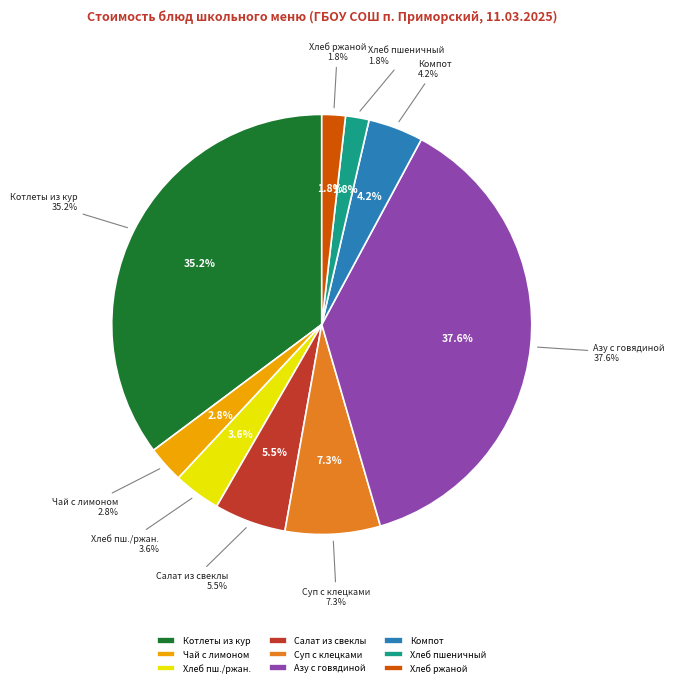

What percentage is NOT represented by Чай с лимоном (Завтрак)?

97.2%